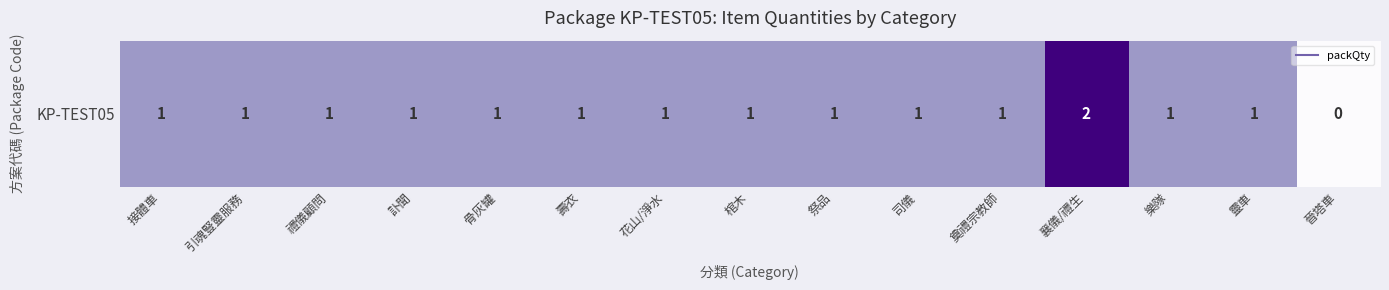

What is the sum of the values at 祭品 and 司儀?

2